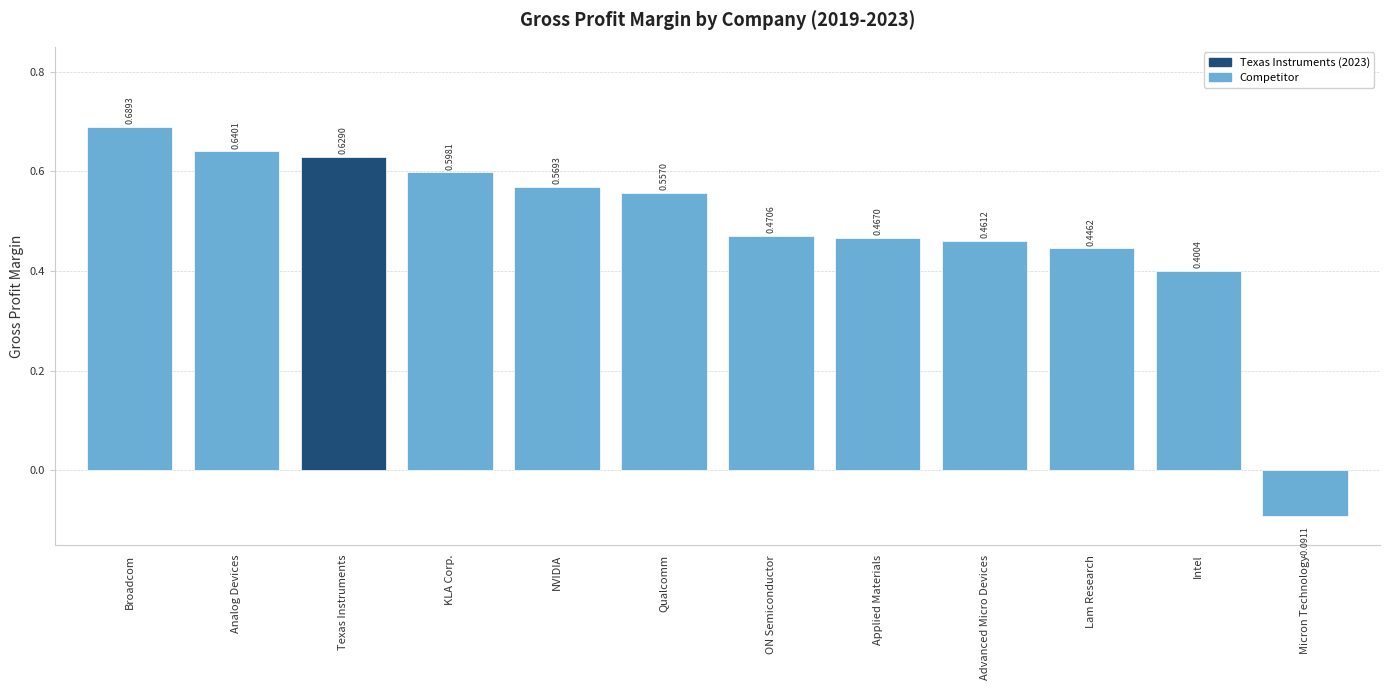

What is the label of the 4th bar from the right?

Advanced Micro Devices